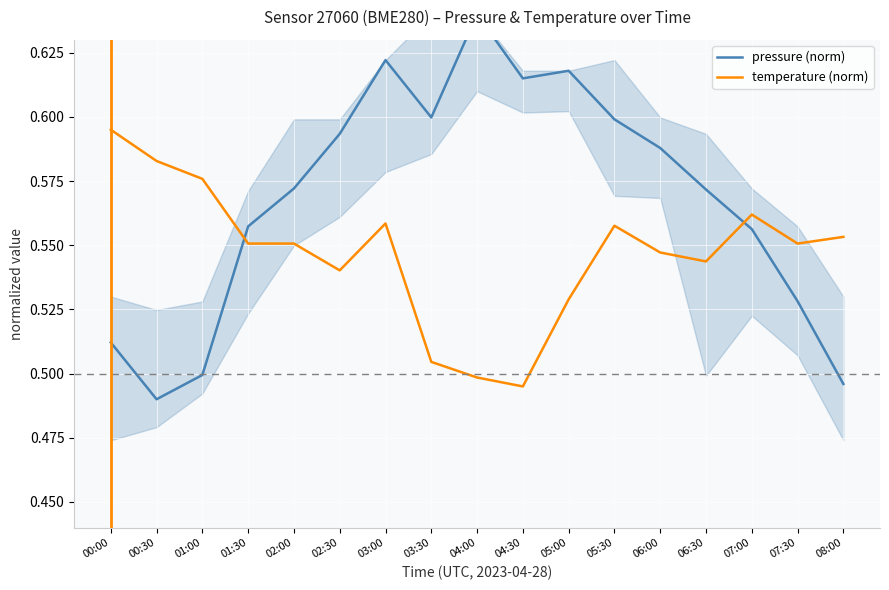

The pressure (norm) series shows 0.3 at 01:30. True or false?

False